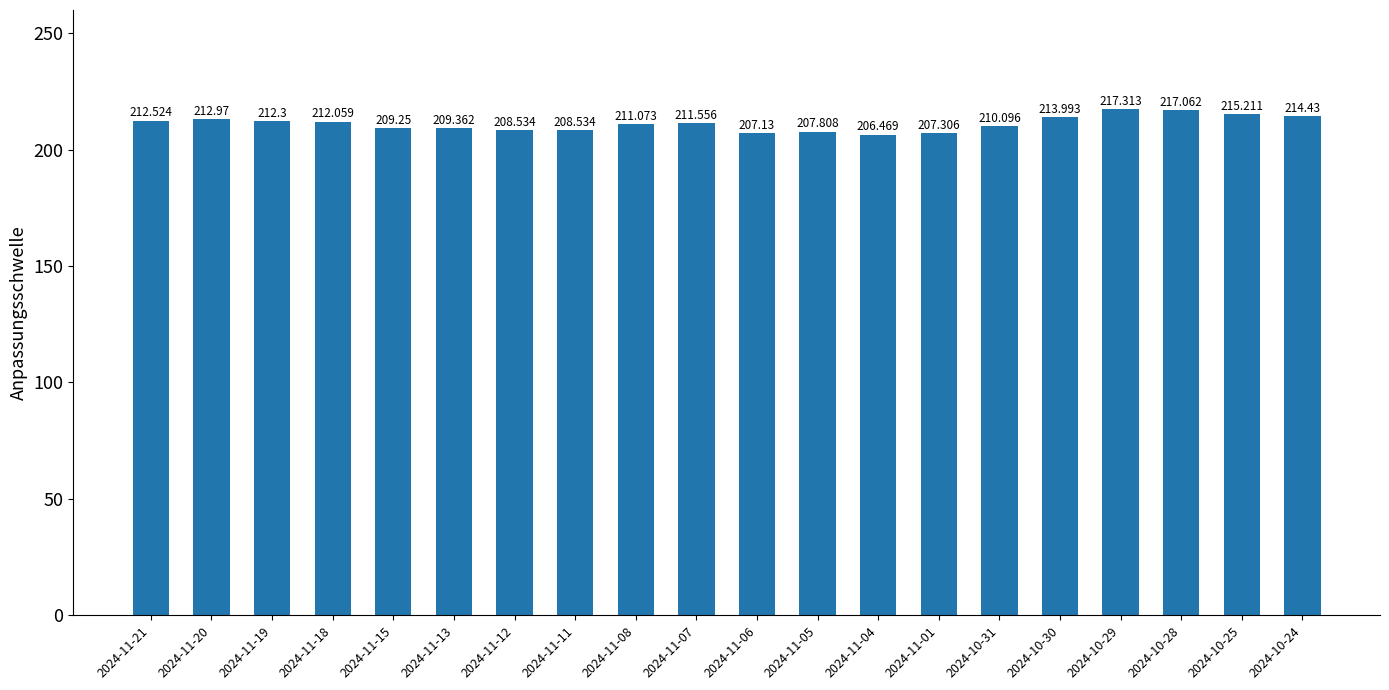

How many data points are less than 211?

9